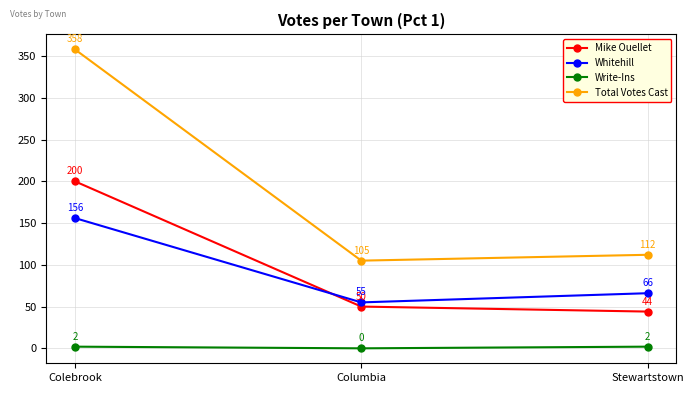

What is the spread (max minus min) of values at Stewartstown?

110